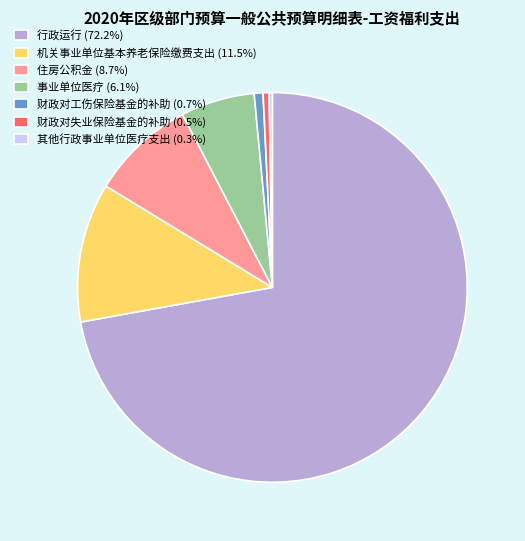

Is there any slice that represents more than half of the pie?

Yes